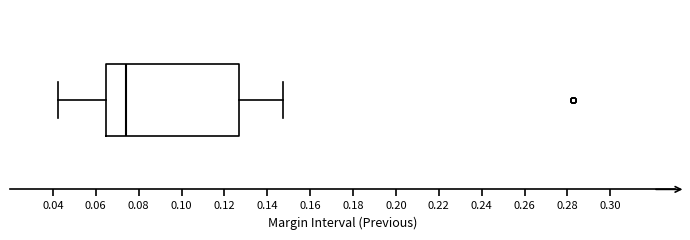

Transcribe this box plot: give where the median line is, the range the box spans, and where the two whiskers end, as read against the x-axis. The values are not printed on the chart, so give them approximately, as read against the axis.

median 0.074, box 0.064 to 0.126, whiskers 0.042 to 0.148